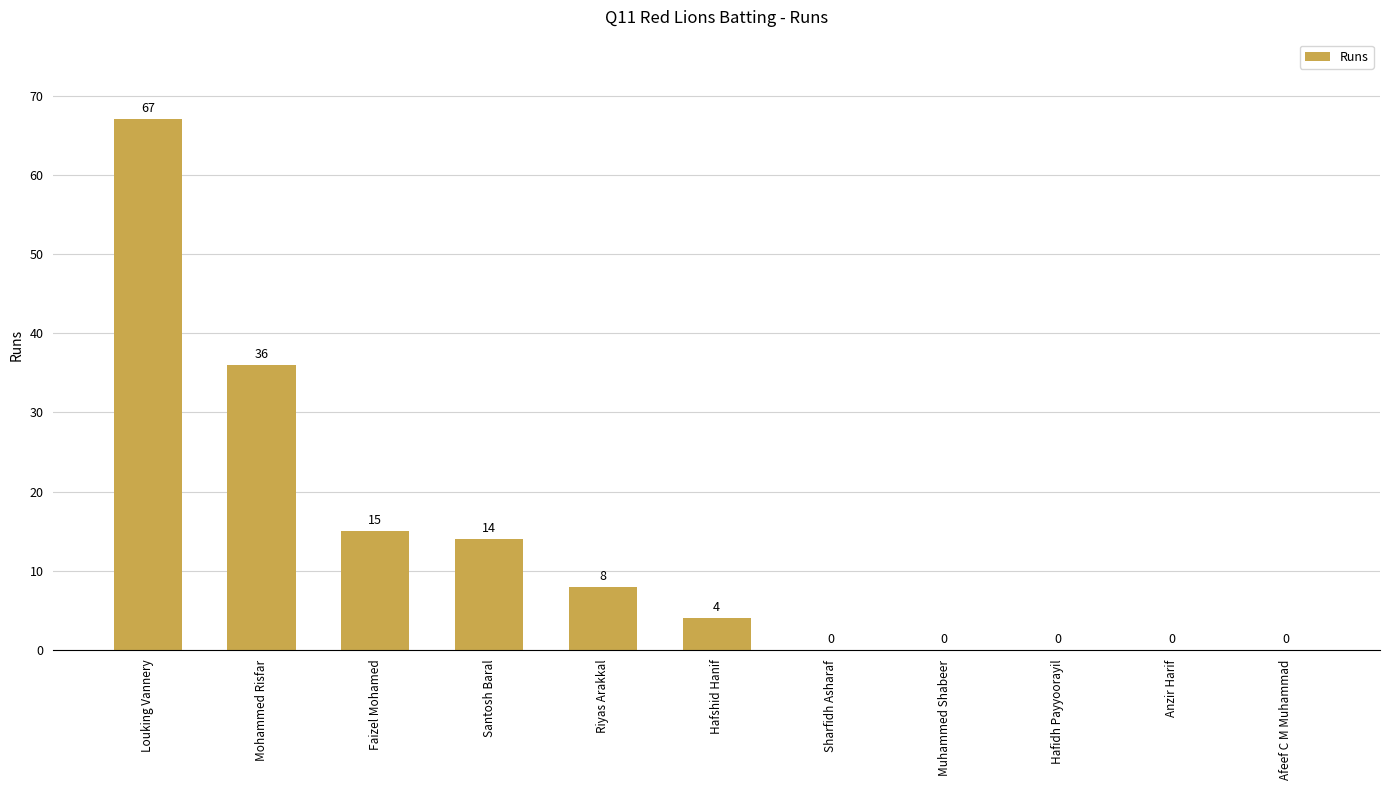

At which label is the value closest to 33?

Mohammed Risfar